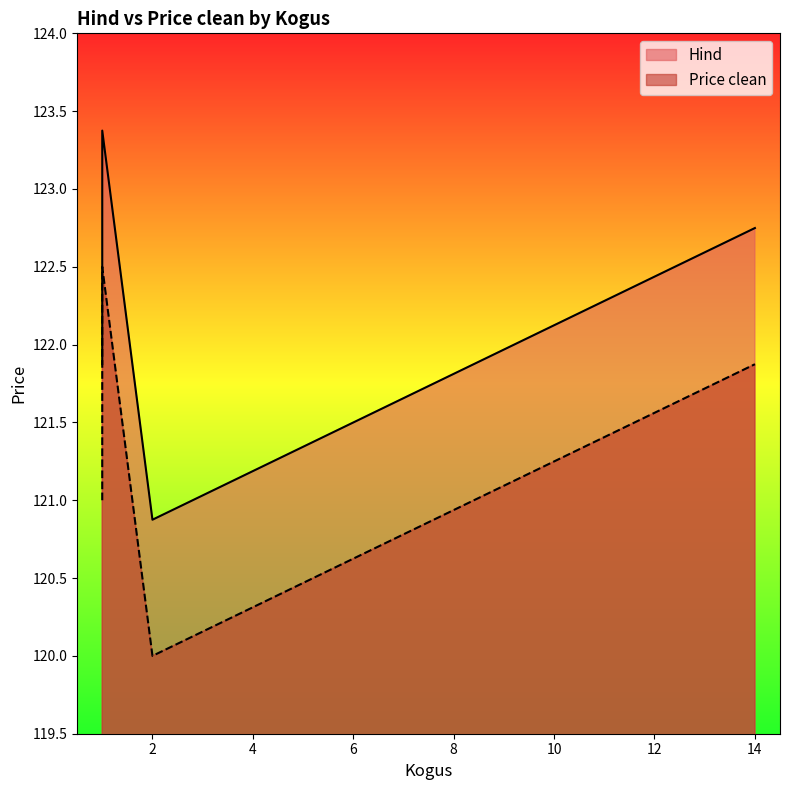

What is the difference between the maximum and minimum values in the Hind series?

2.5